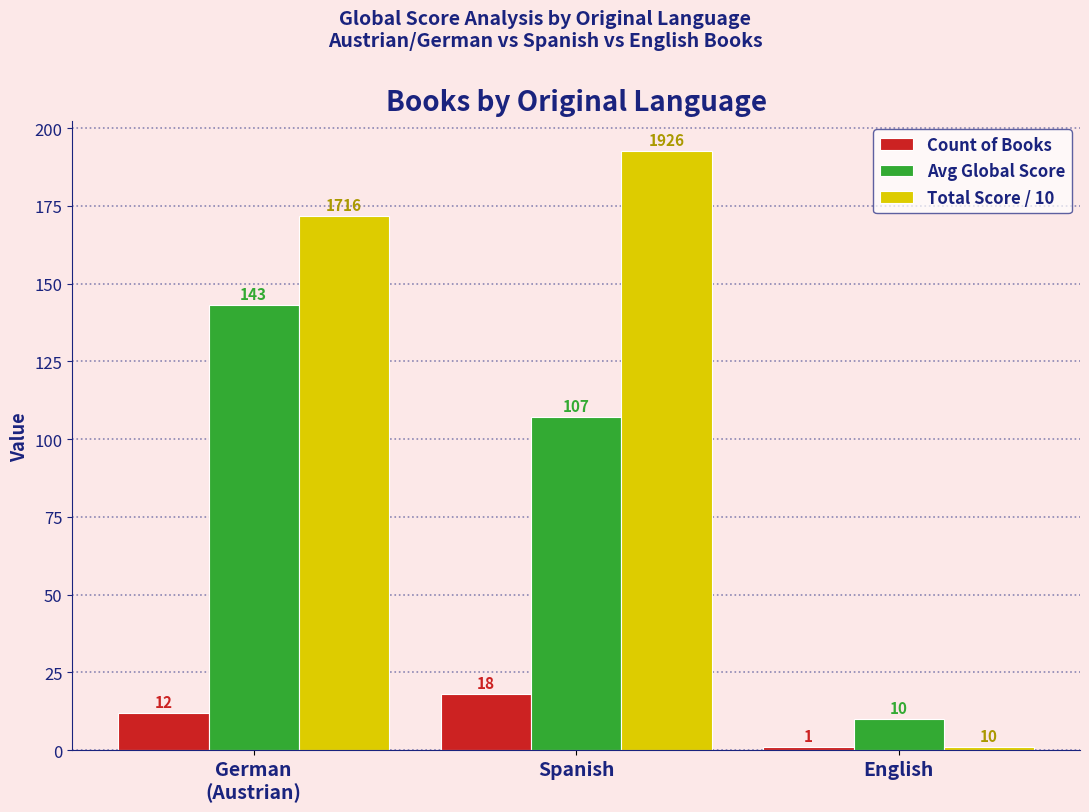

What is the spread (max minus min) of values at English?

9.0